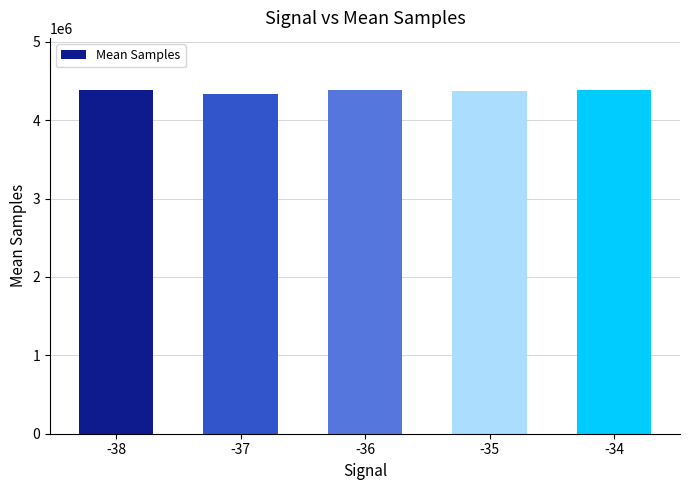

What is the maximum value shown in the chart?

4391601.0